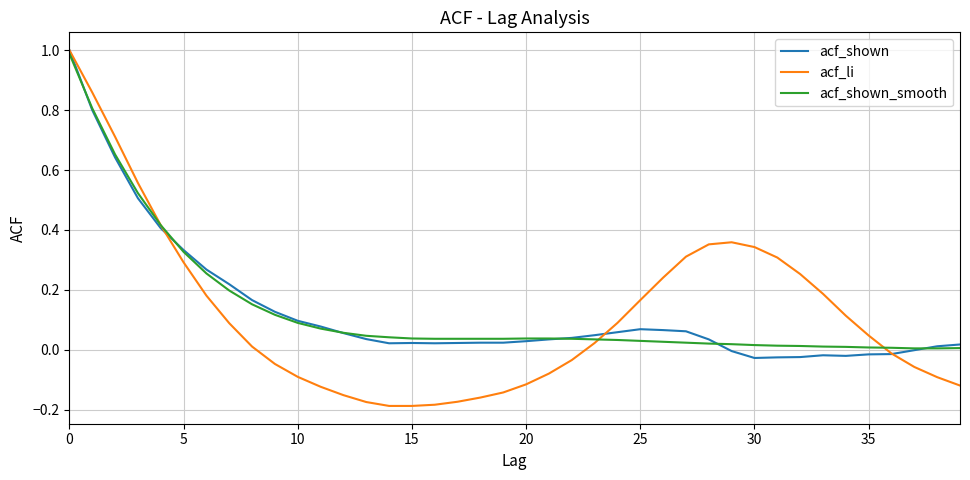

What is the highest value of the acf_shown_smooth series?

1.0